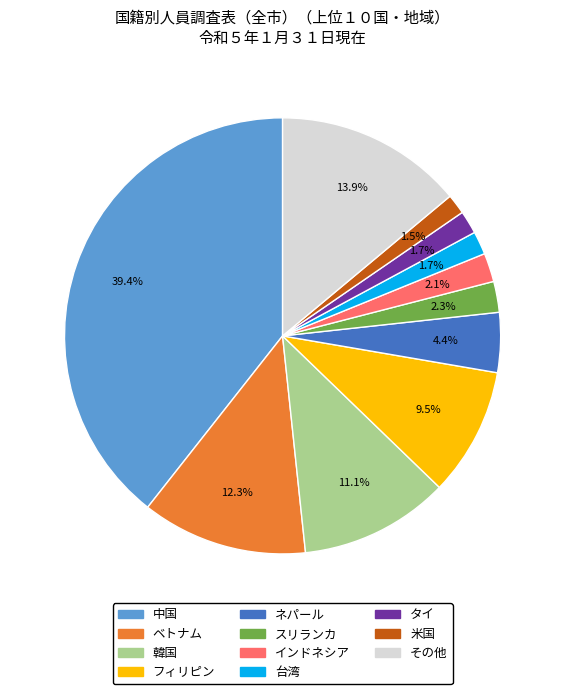

How many slices are in this pie chart?

11